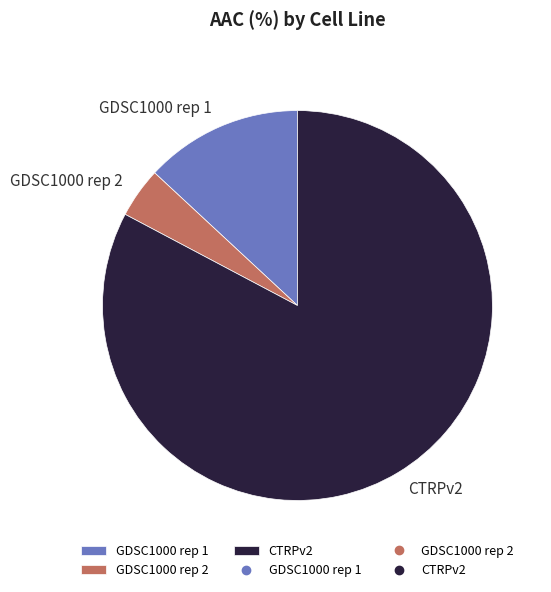

Approximately how many times larger is the value at GDSC1000 rep 2 compared to GDSC1000 rep 1?

0.3